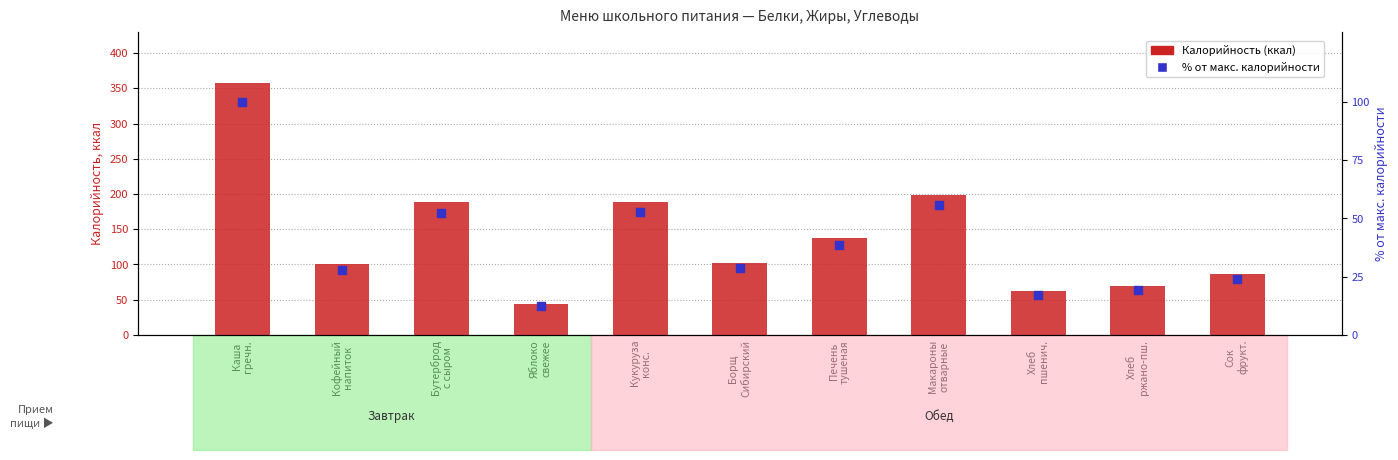

Which series contains the lowest Y value?

% от макс. калорийности